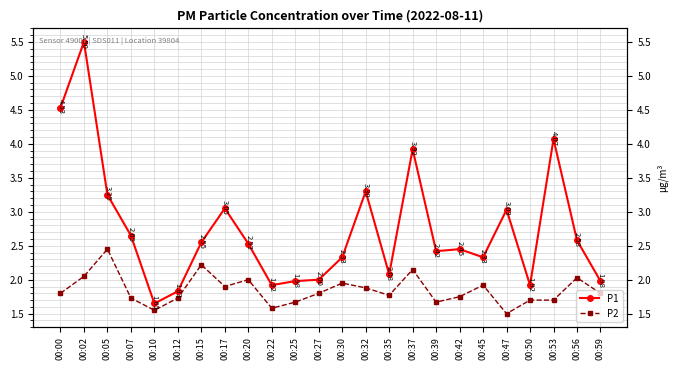

At which label does P1 first exceed 2?

00:00